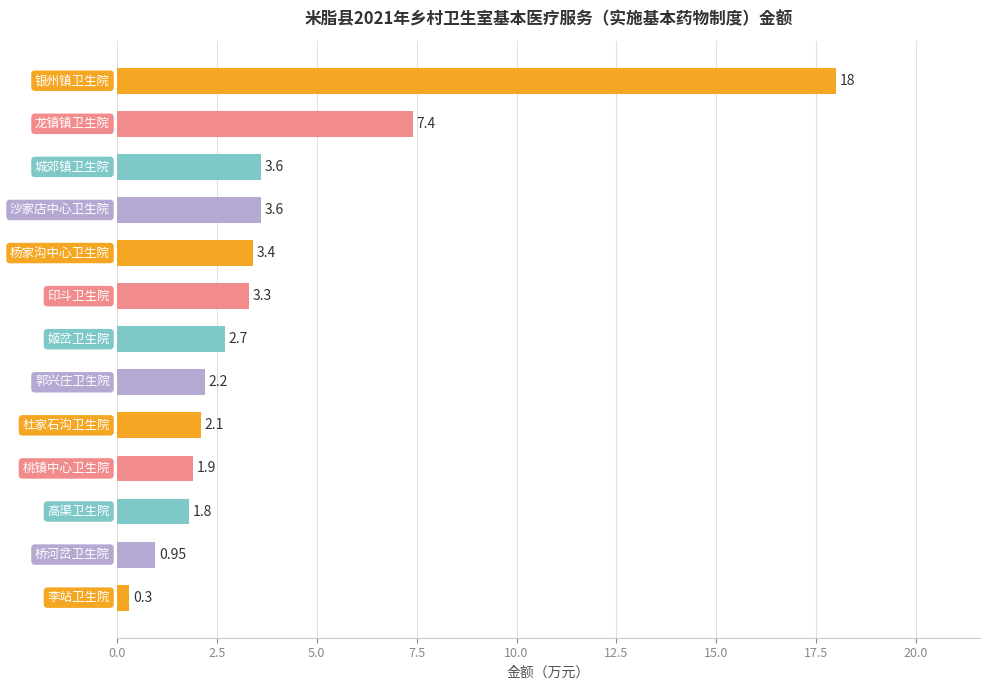

What is the average value?

3.9